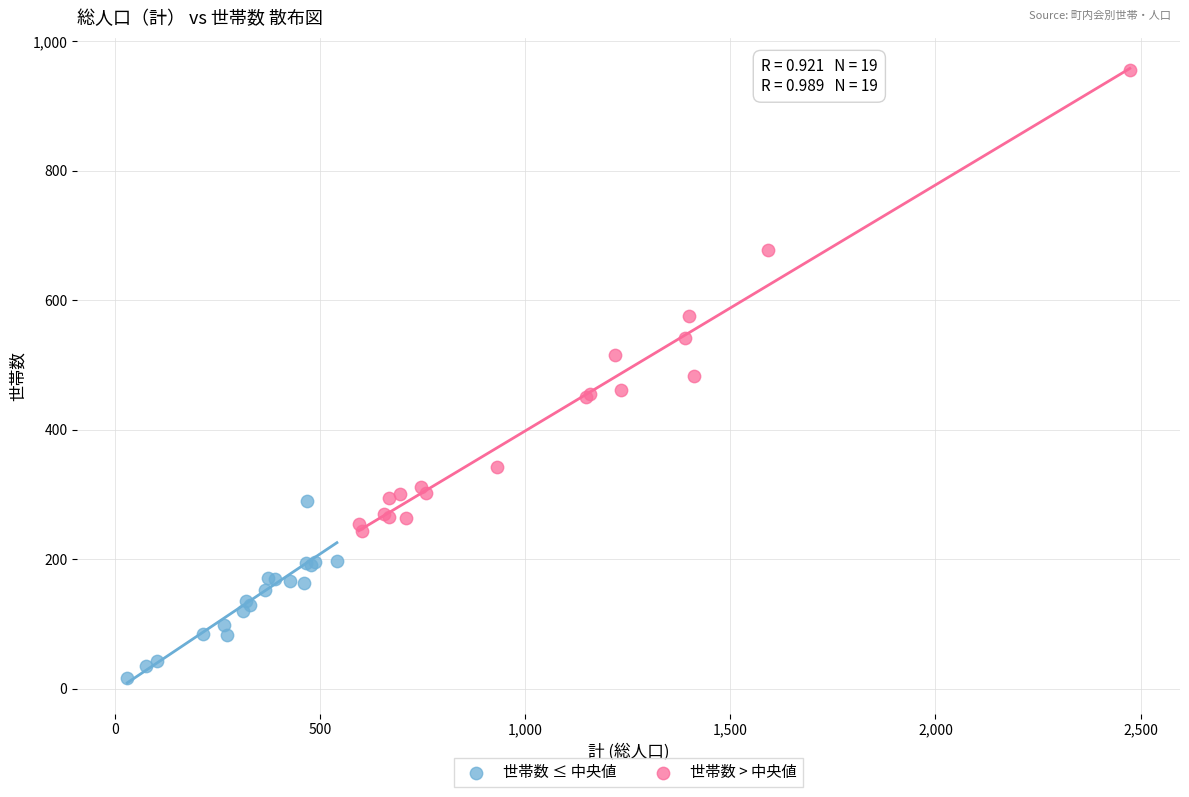

Which series contains the lowest Y value?

世帯数 ≤ 中央値